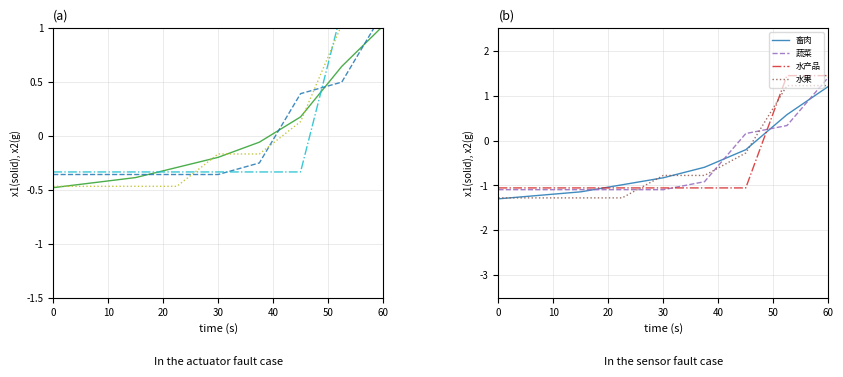

Reading right to left, what are all the values shown in this chart?

畜肉: 1.2	0.6	-0.2	-0.6	-0.8	-1.0	-1.1	-1.2	-1.3
蔬菜: 1.4	0.3	0.2	-0.9	-1.1	-1.1	-1.1	-1.1	-1.1
水产品: 1.4	1.4	-1.1	-1.1	-1.1	-1.1	-1.1	-1.1	-1.1
水果: 1.2	1.2	-0.3	-0.8	-0.8	-1.3	-1.3	-1.3	-1.3